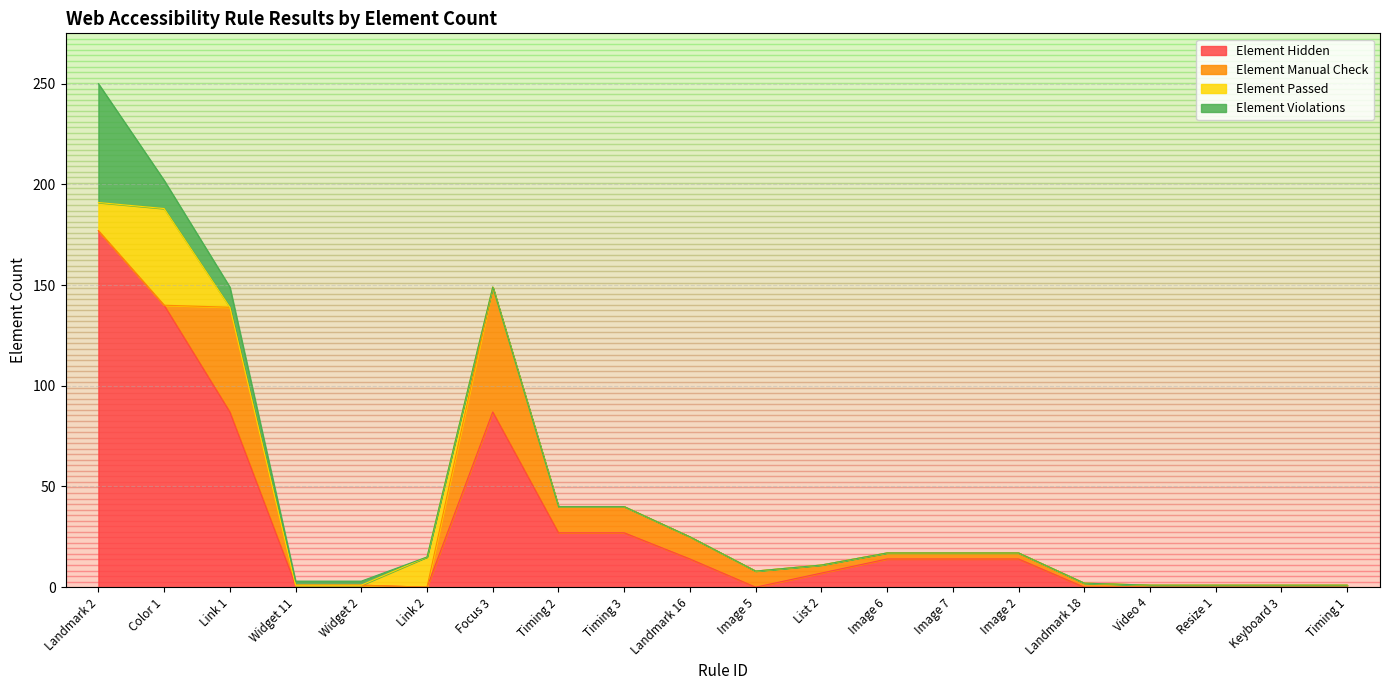

How many positive values does the Element Passed series have?

3